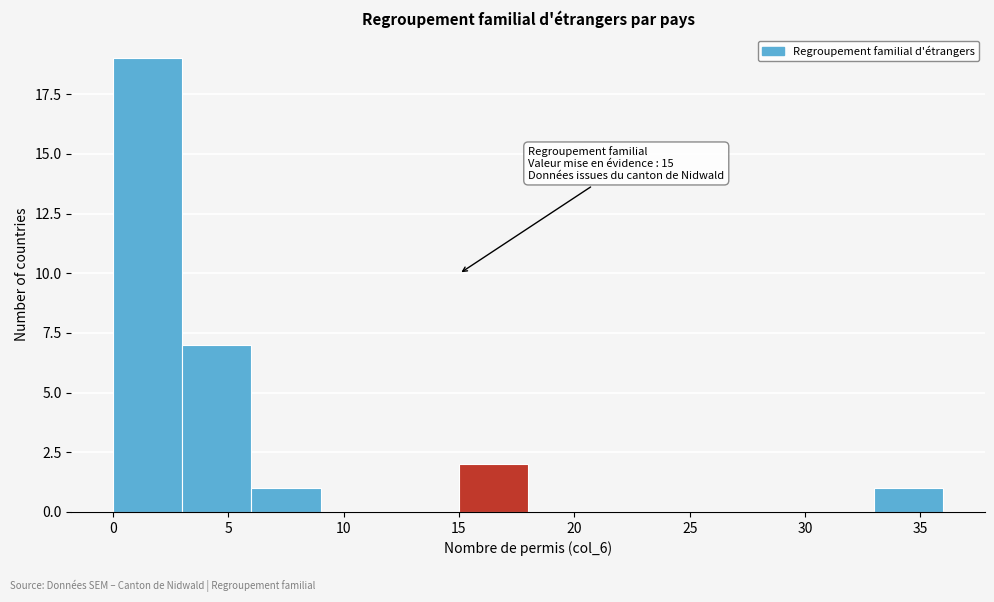

Over which range of the x-axis is the bar tallest?

0 to 3